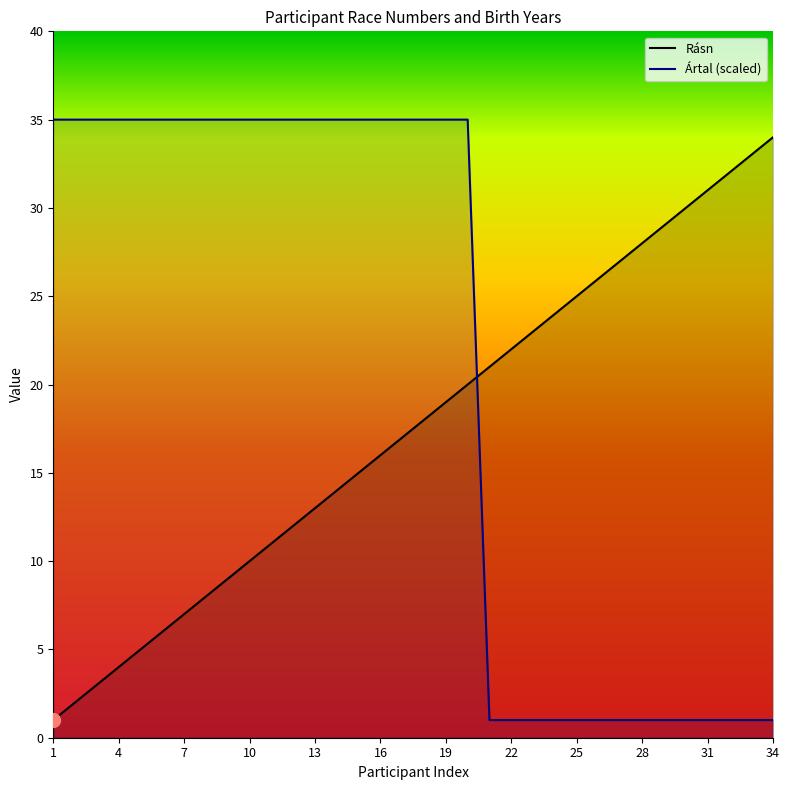

What value does the Ártal (scaled) series have at 19?

35